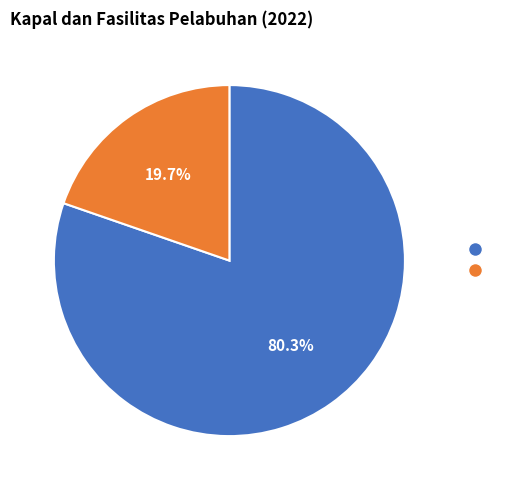

Does any single category account for the majority?

Yes